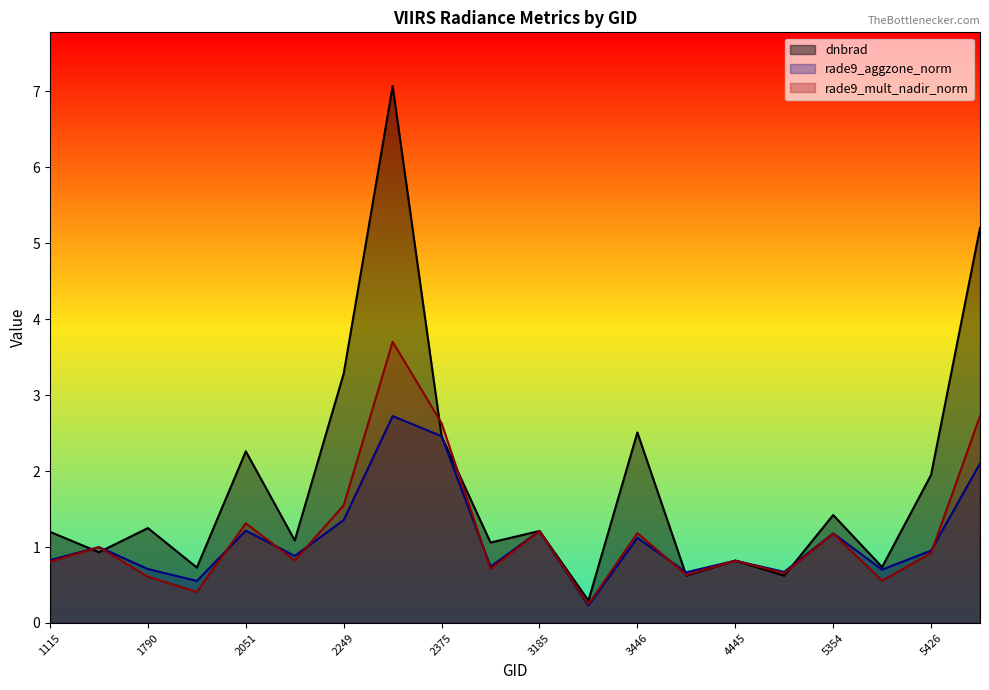

What is the maximum value for rade9_aggzone_norm?

2.7